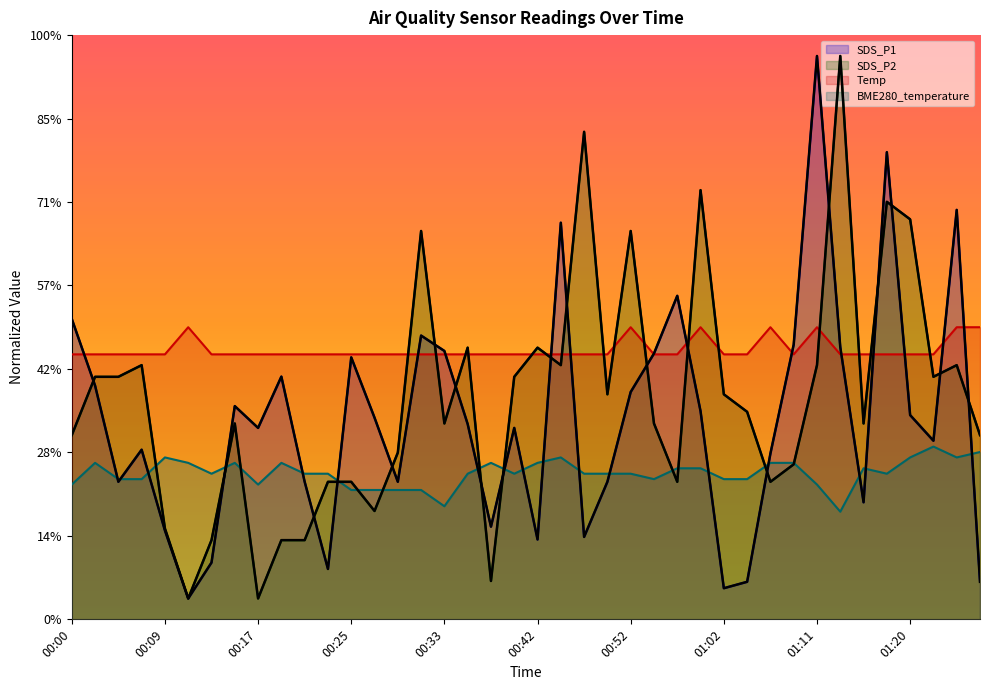

At which category is the sum across all series the highest?

01:18